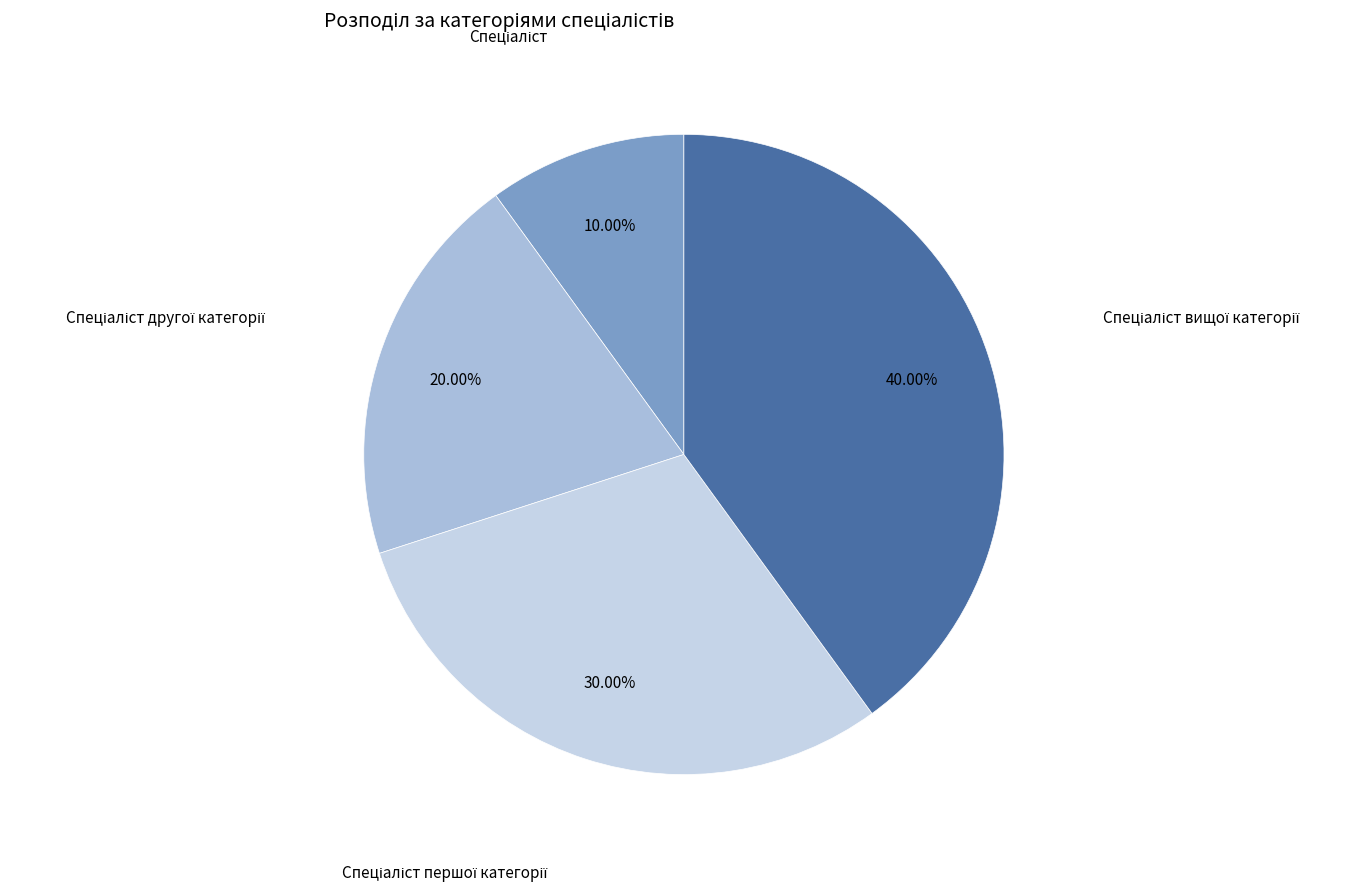

How many segments does this pie chart have?

4